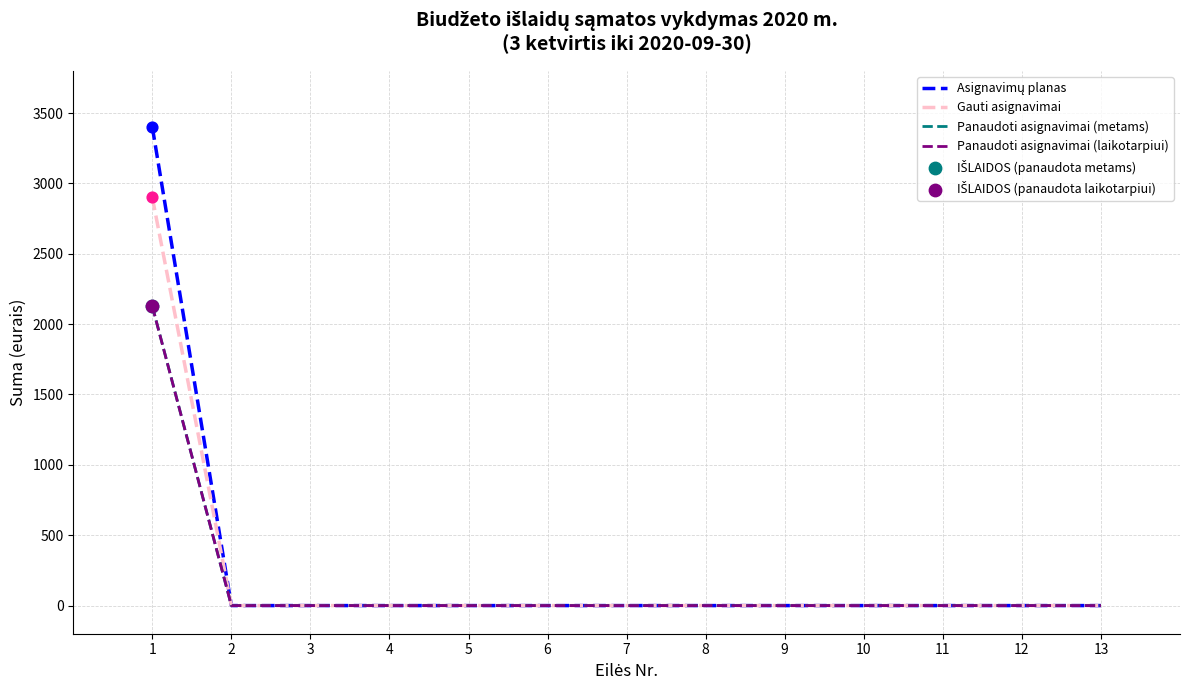

The value of Panaudoti asignavimai (laikotarpiui) at 4 is -1437.3. True or false?

False